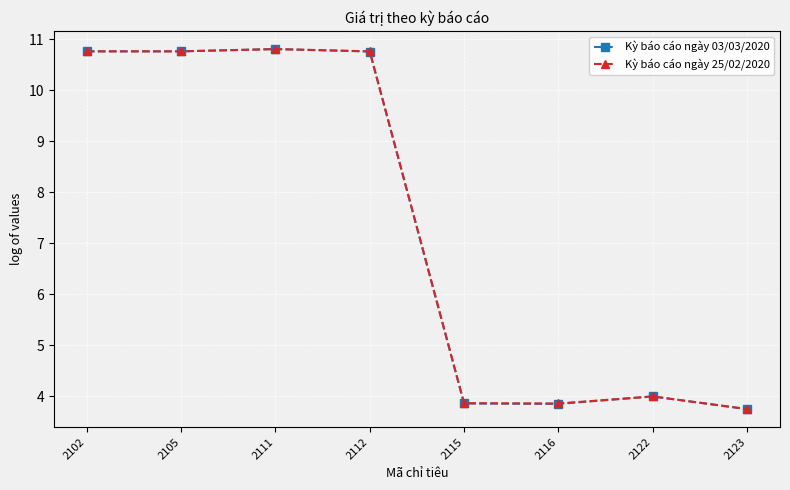

What is the difference between the Kỳ báo cáo ngày 25/02/2020 values at 2102 and 2115?

6.9